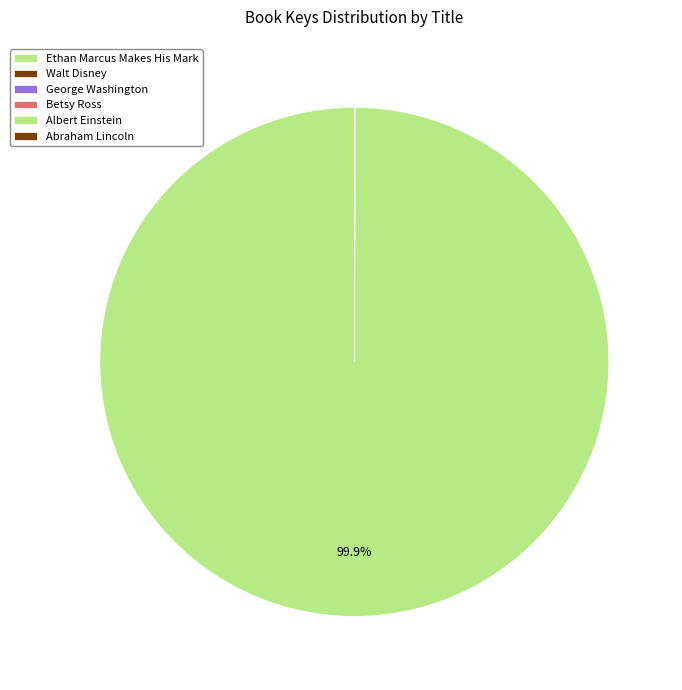

Count the number of slices in the pie.

6